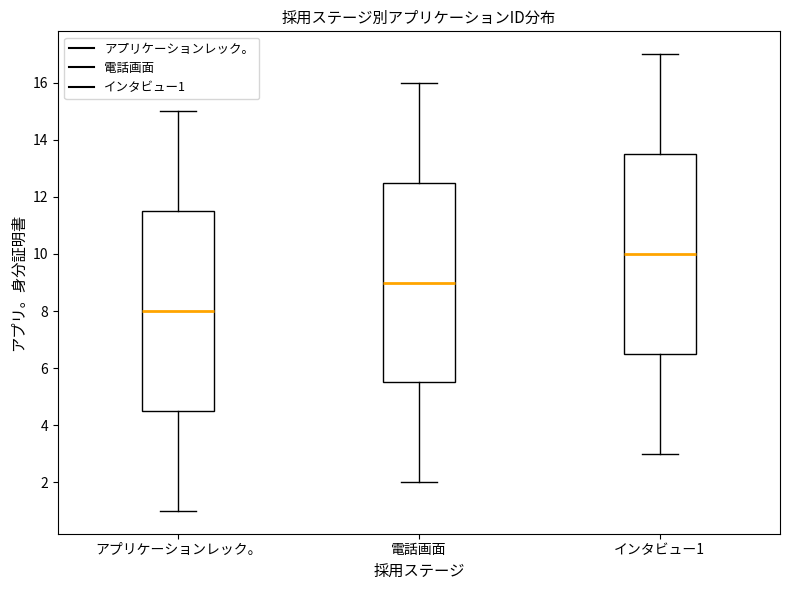

Reading left to right, transcribe this box plot: for each box, give where its median line is, the range the box spans, and where its two whiskers end, as read against the y-axis. The values are not printed on the chart, so give them approximately, as read against the axis.

アプリケーションレック。: median 8.0, box 4.6 to 11.6, whiskers 1.0 to 15.0
電話画面: median 9.0, box 5.6 to 12.6, whiskers 2.0 to 16.0
インタビュー1: median 10.0, box 6.6 to 13.6, whiskers 3.0 to 17.0